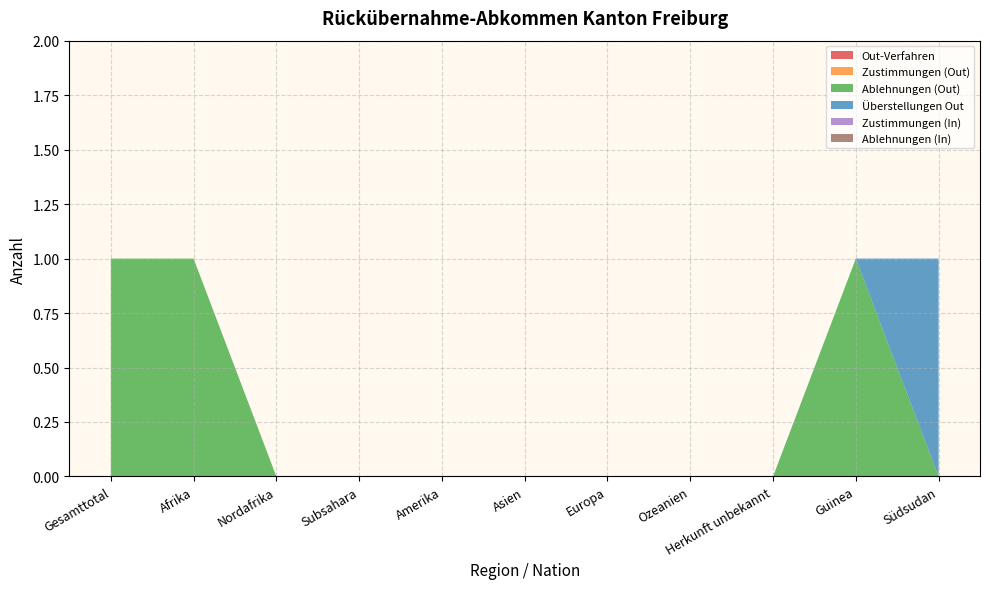

Reading right to left, what are all the values shown in this chart?

Out-Verfahren: 0	0	0	0	0	0	0	0	0	0	0
Zustimmungen (Out): 0	0	0	0	0	0	0	0	0	0	0
Ablehnungen (Out): 0	1	0	0	0	0	0	0	0	1	1
Überstellungen Out: 1	0	0	0	0	0	0	0	0	0	0
Zustimmungen (In): 0	0	0	0	0	0	0	0	0	0	0
Ablehnungen (In): 0	0	0	0	0	0	0	0	0	0	0